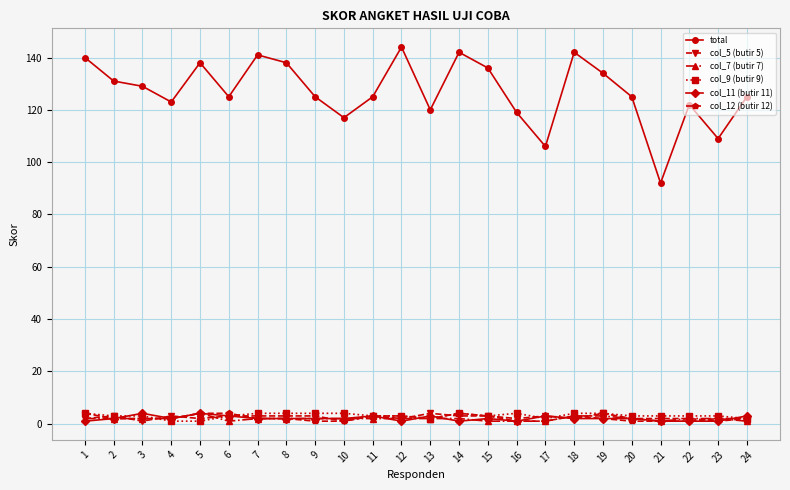

What is the total value across all series at 20?

135